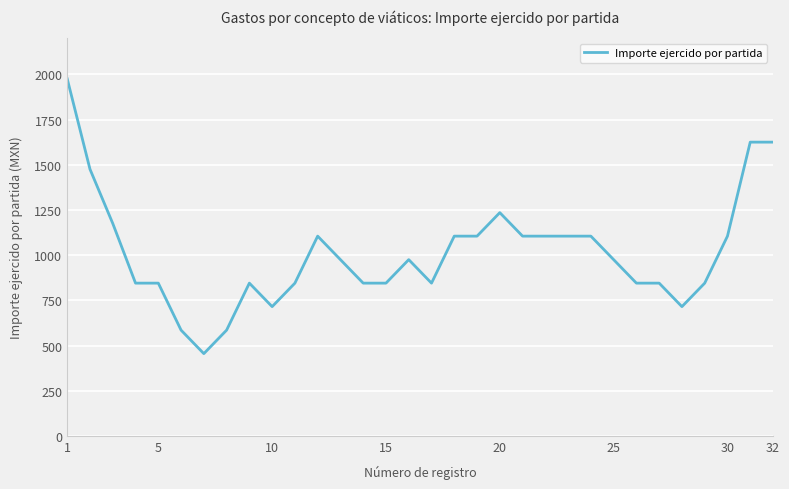

What is the smallest value displayed?

455